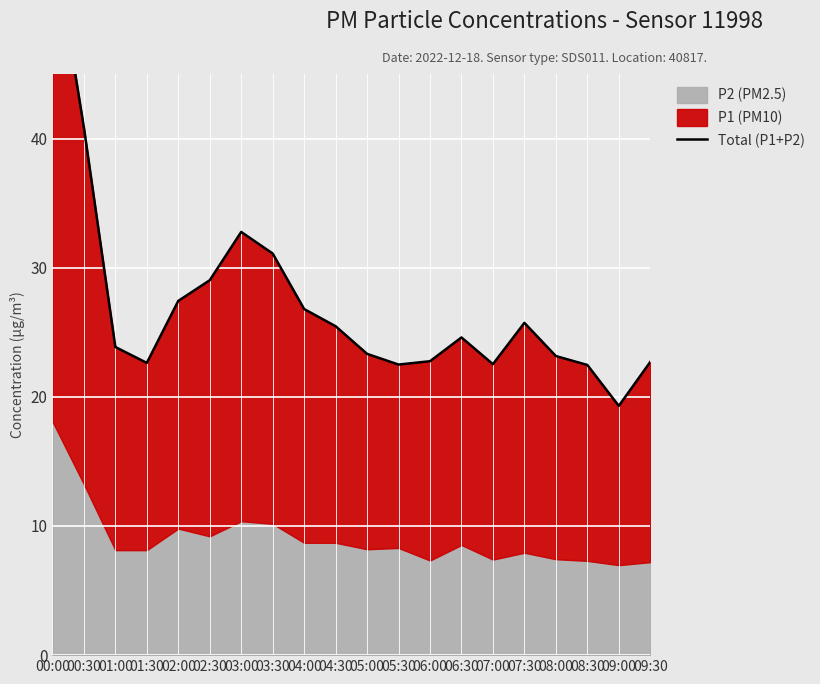

How many points are higher than both their immediate neighbors (excluding endpoints)?

3